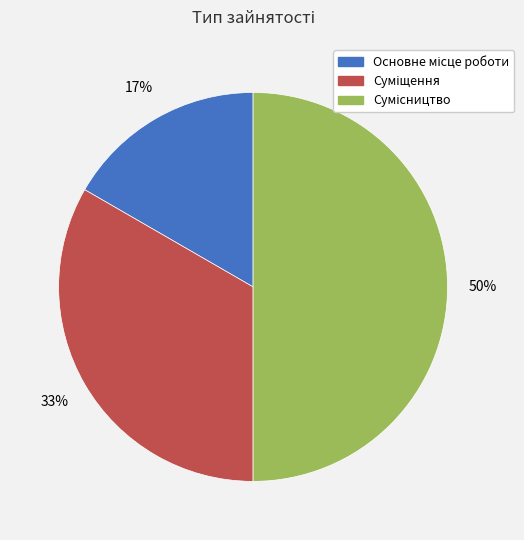

To the nearest percent, what is the average slice percentage?

33%